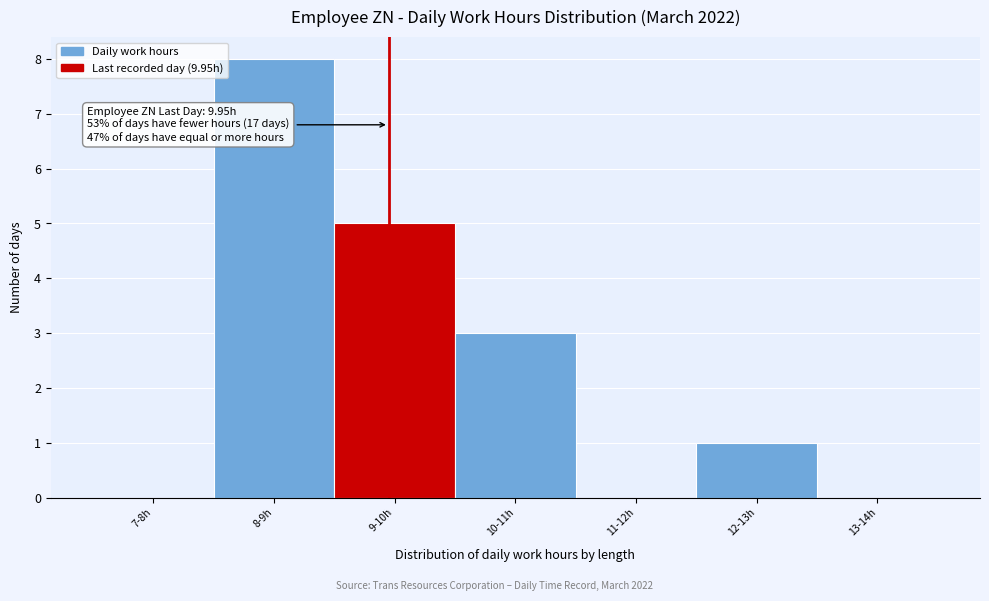

Reading right to left, what are all the values shown in this chart?

13-14h=0	12-13h=1	11-12h=0	10-11h=3	9-10h=5	8-9h=8	7-8h=0